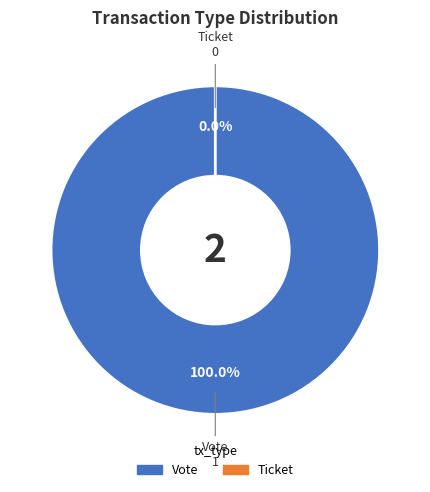

To the nearest percent, what is the combined percentage of Vote and Ticket?

100%